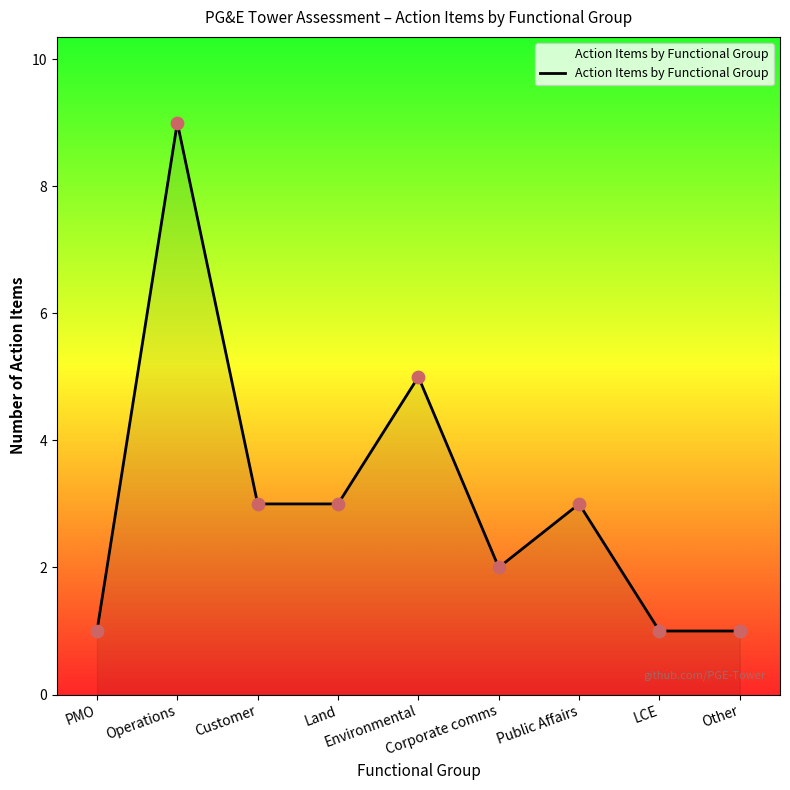

What is the change in value from Customer to LCE?

-2